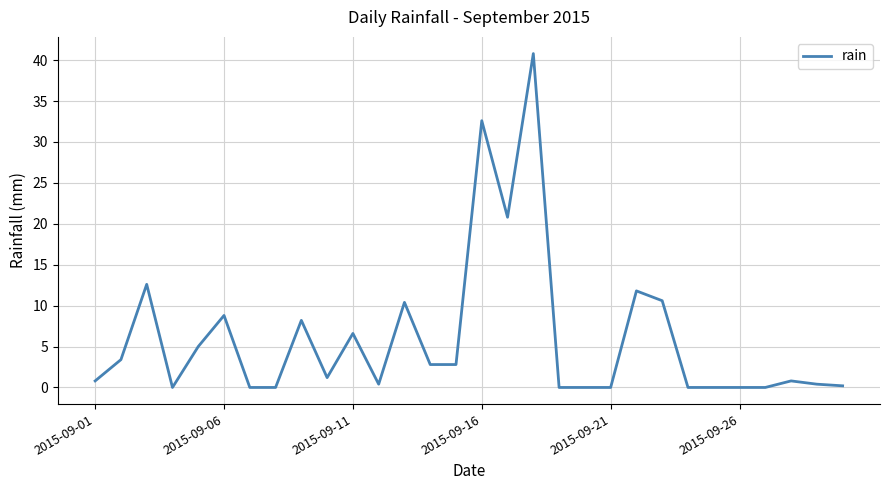

What is the difference between the maximum and minimum values?

40.8